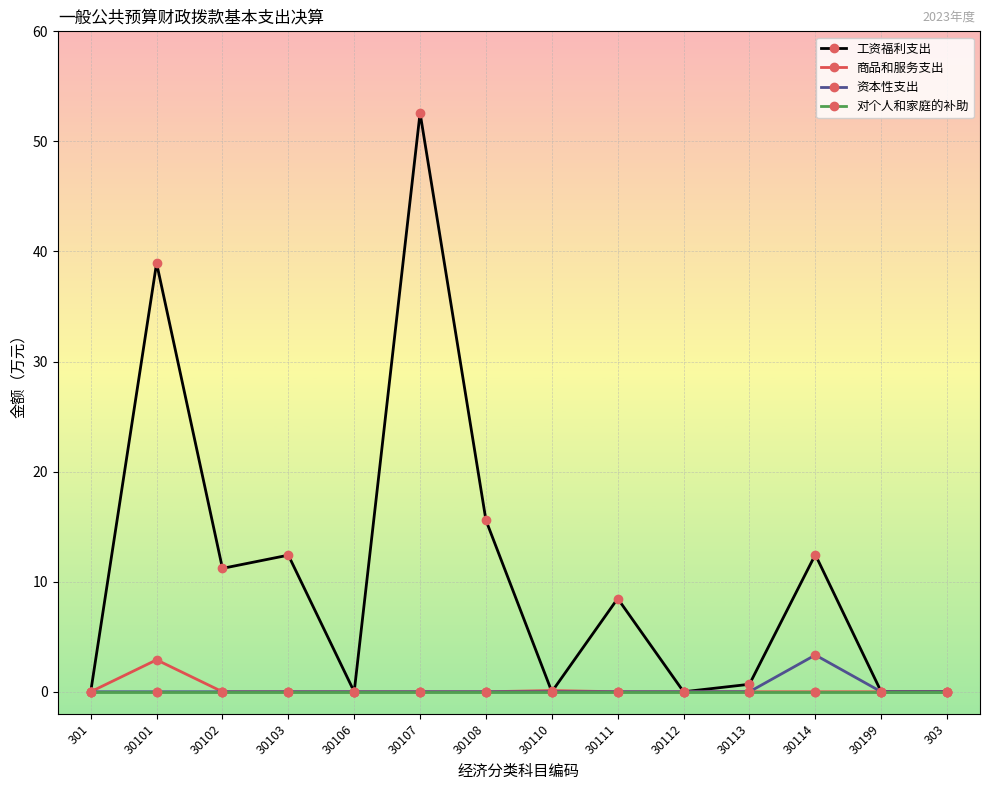

What are all the series names shown in the legend?

工资福利支出, 商品和服务支出, 资本性支出, 对个人和家庭的补助